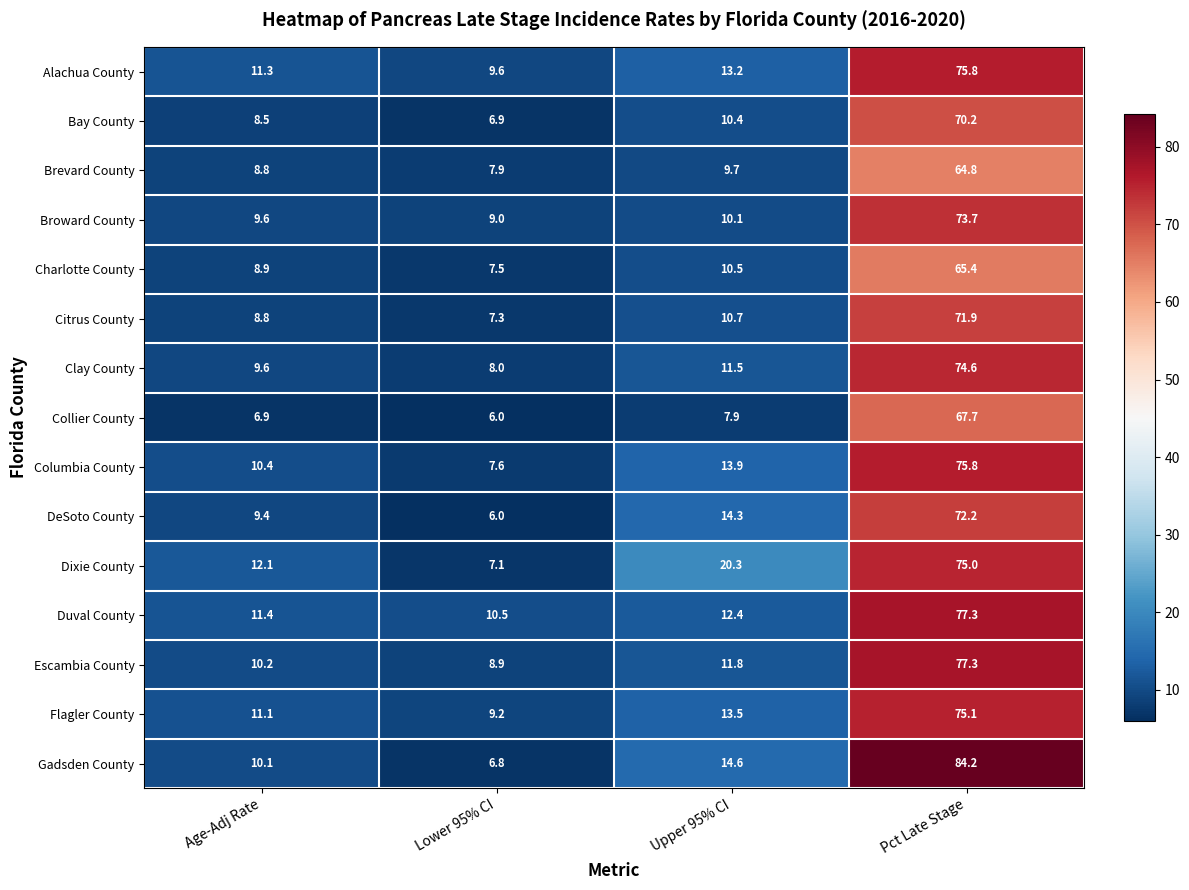

What is the average value of the DeSoto County series?

25.5